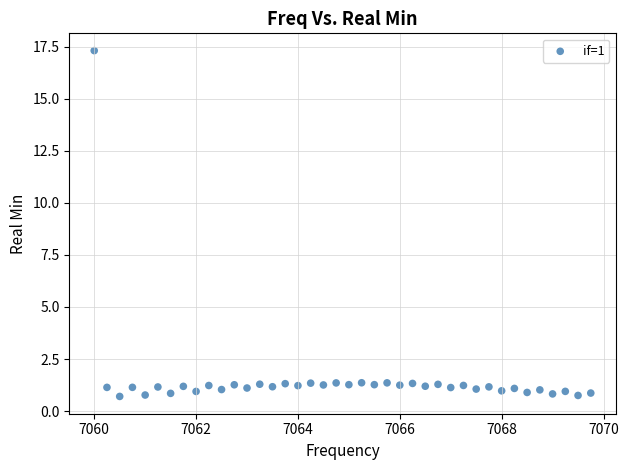

What is the range of Y values (max minus min)?

16.6